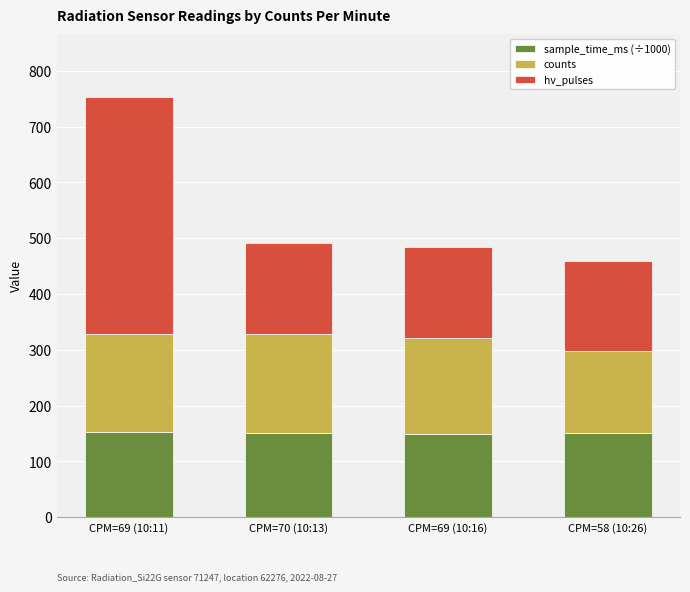

What is the total value across all series at CPM=70 (10:13)?

492.1